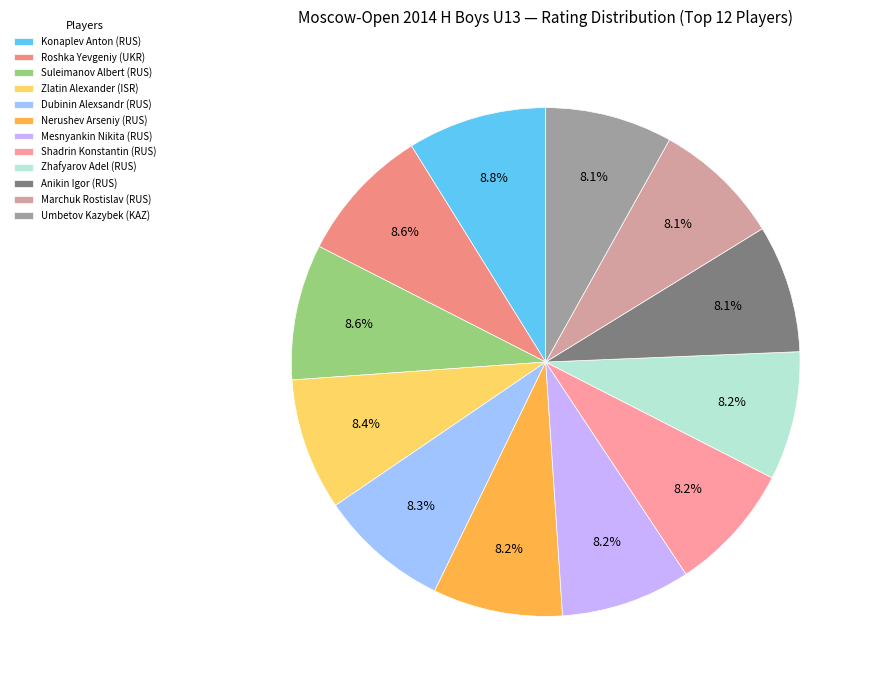

To the nearest percent, what is the combined percentage of Nerushev Arseniy (RUS) and Dubinin Alexsandr (RUS)?

17%